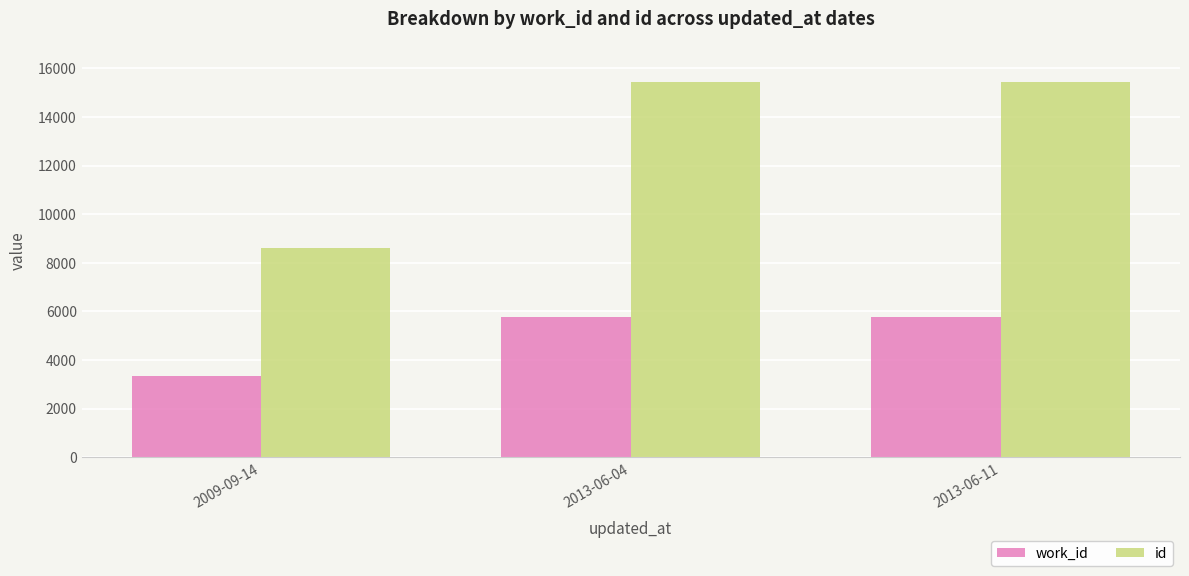

How many categories are shown in the chart?

3